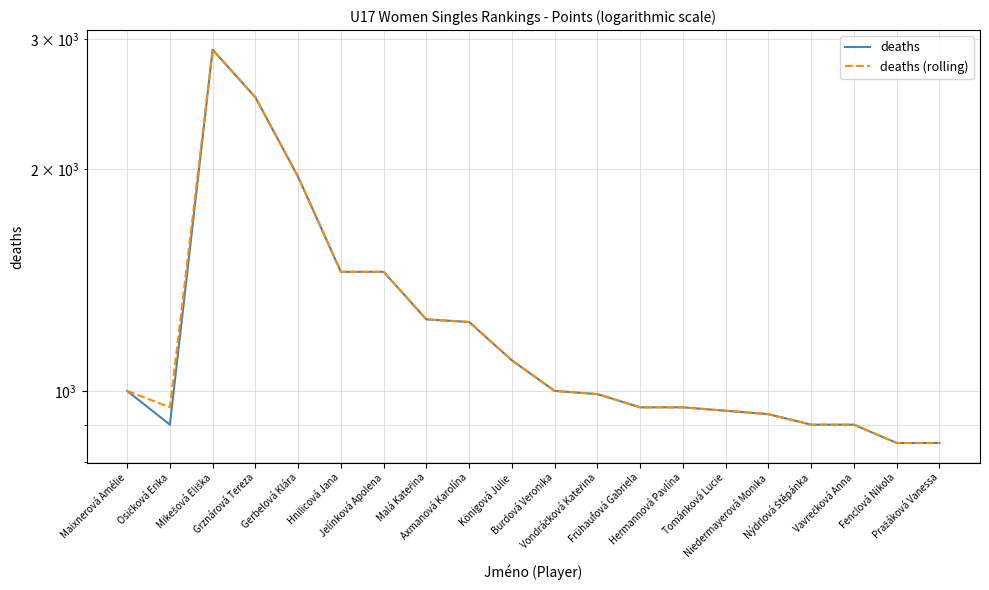

What is the sum of all deaths (rolling) values?

25050